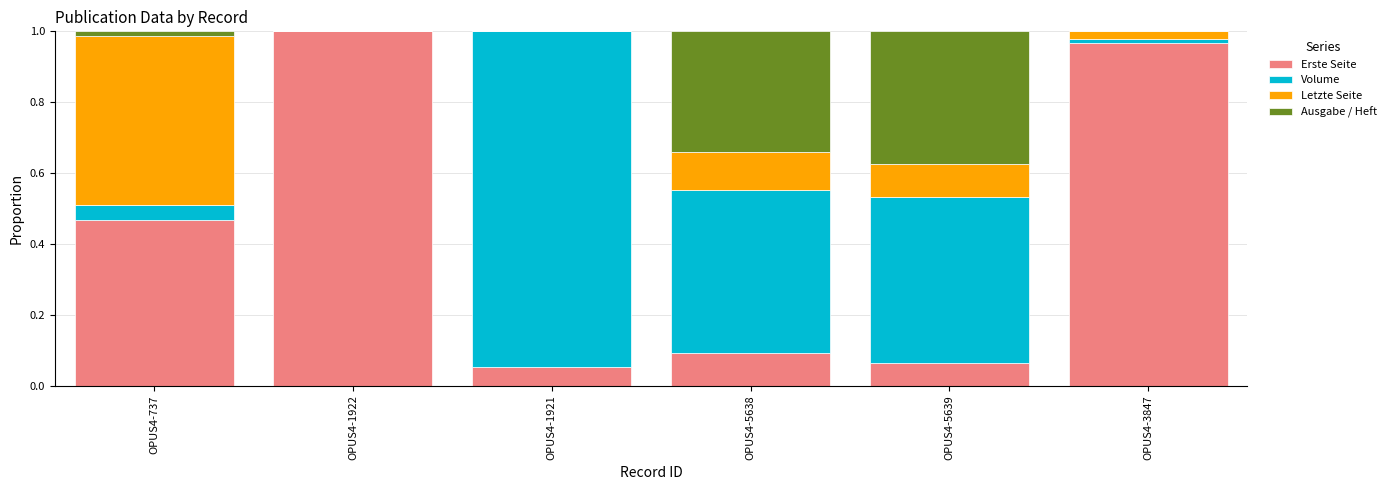

What is the sum of all Erste Seite values?

2.6